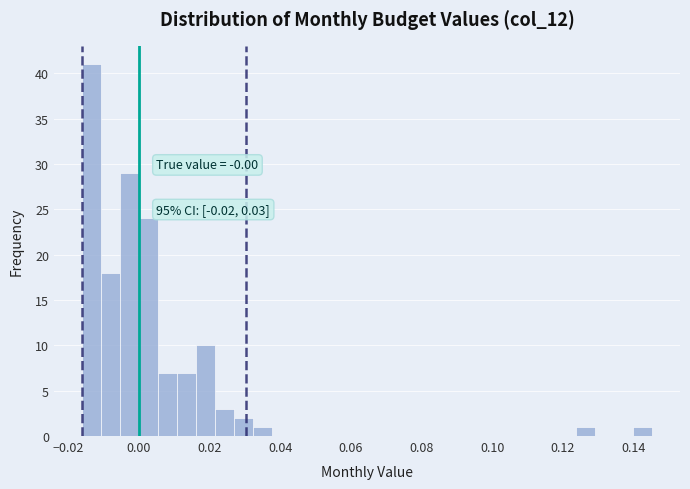

Around what value on the x-axis is the tallest bar? Give the approximate position of its centre, as read against the axis.

-0.014